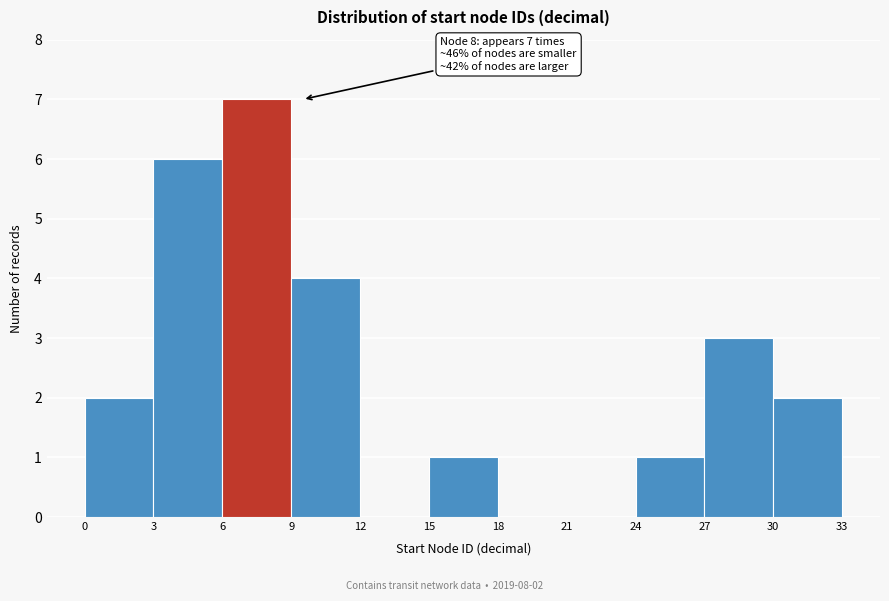

Over which range of the x-axis is the bar tallest?

6 to 9